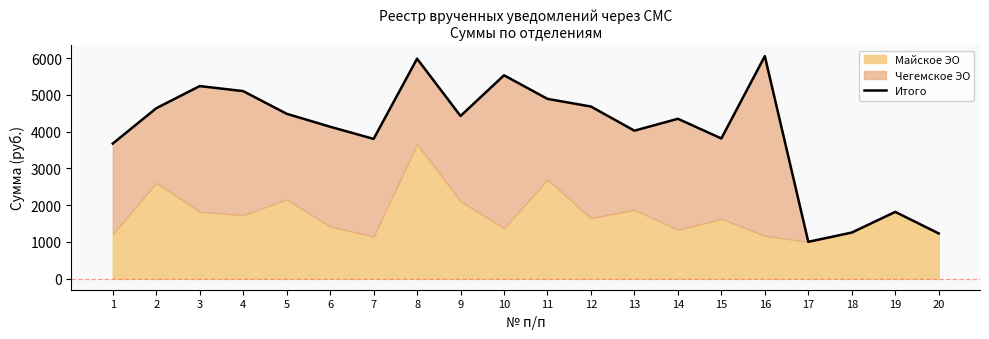

At which category does the chart reach its peak across all series?

16